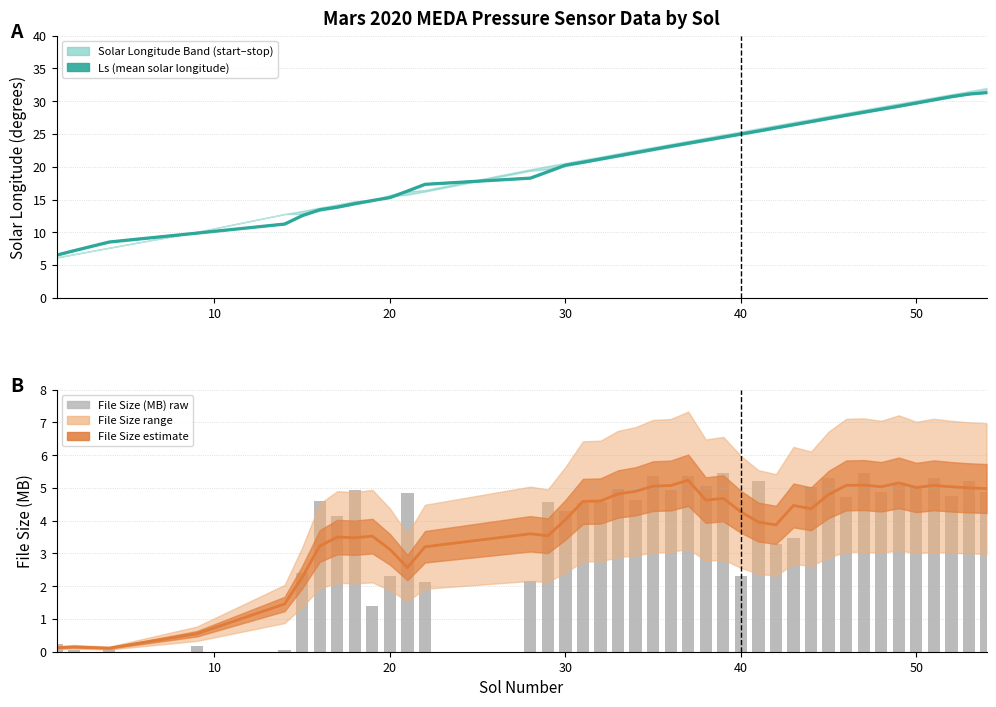

What is the greatest value displayed?

5.5